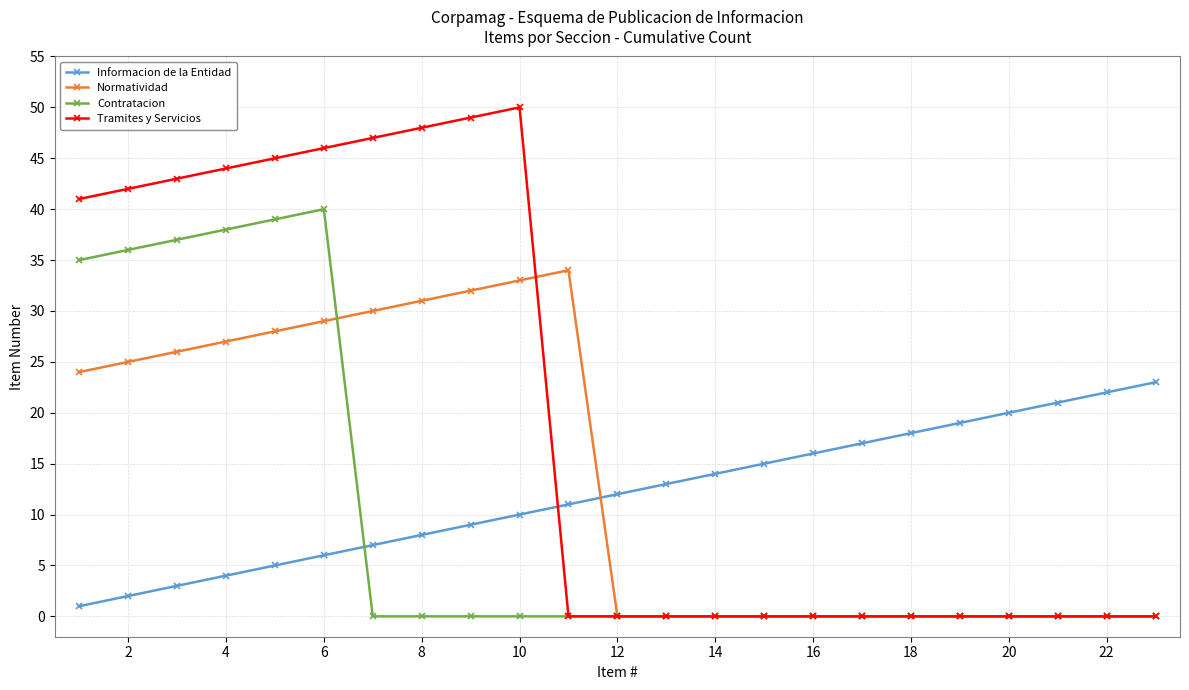

How many intersections are there between Informacion de la Entidad and Normatividad?

1